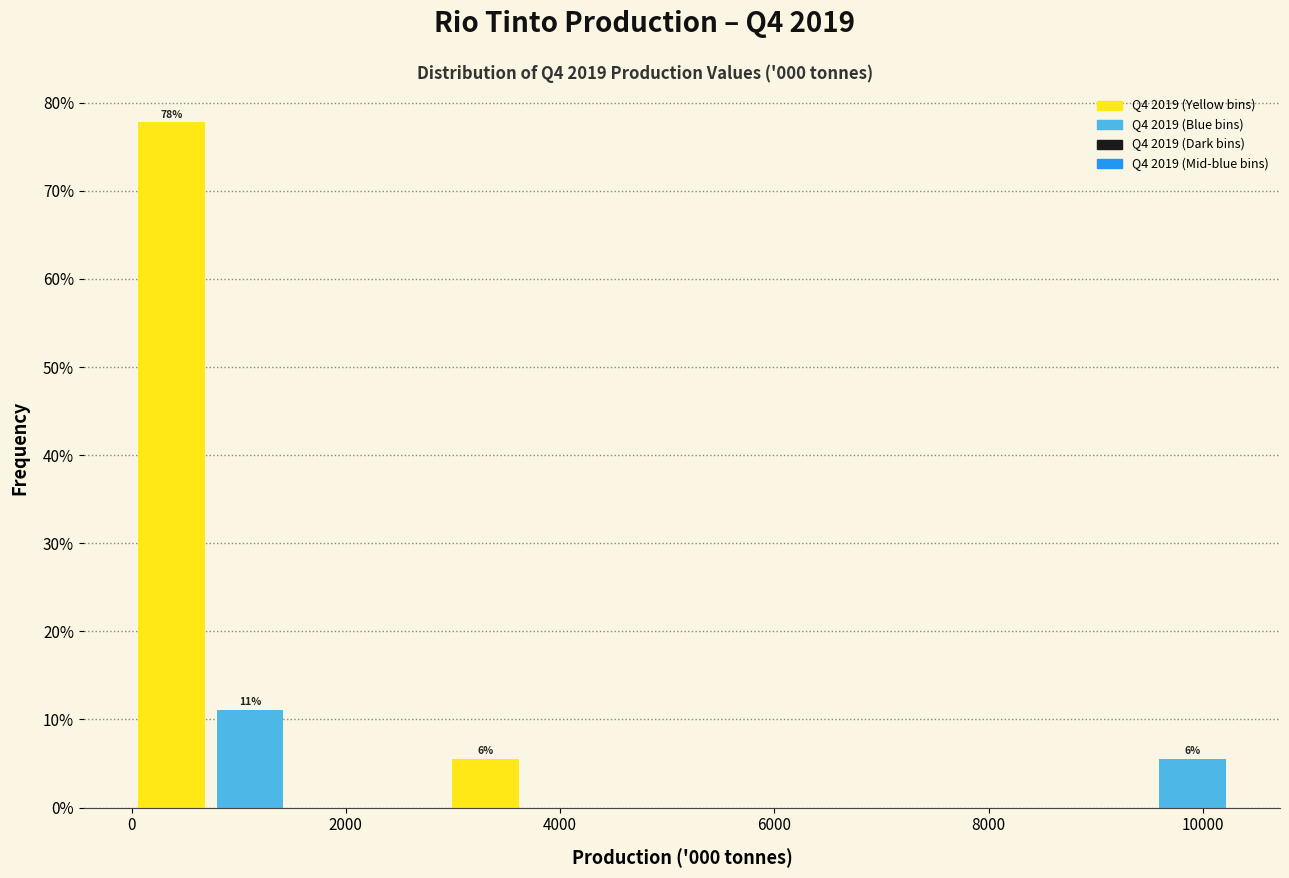

Around what value on the x-axis is the tallest bar? Give the approximate position of its centre, as read against the axis.

400